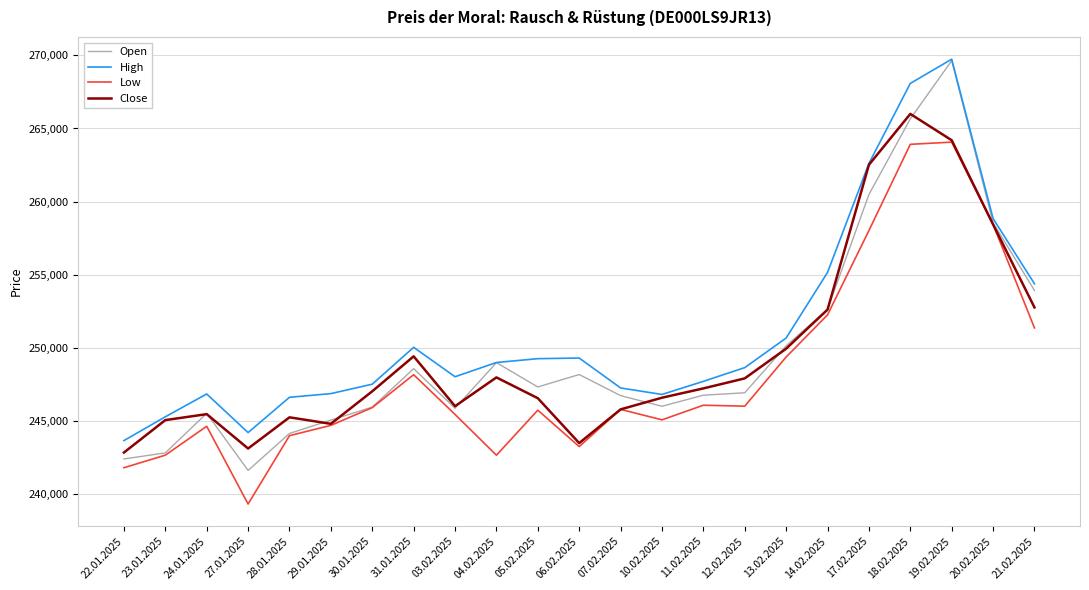

Which series has the largest range (max minus min)?

Open